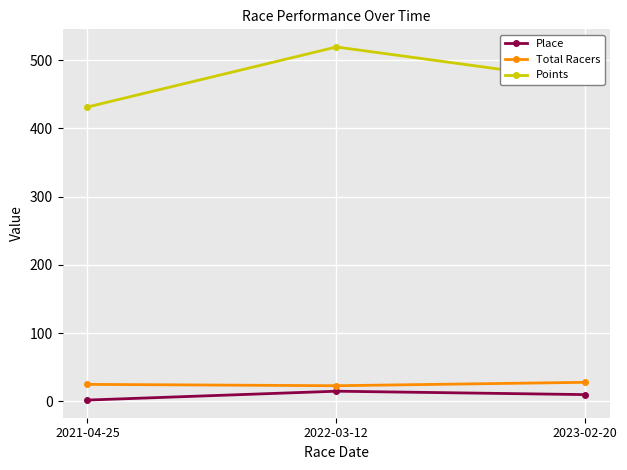

What is the difference between the maximum and minimum values in the Points series?

87.9